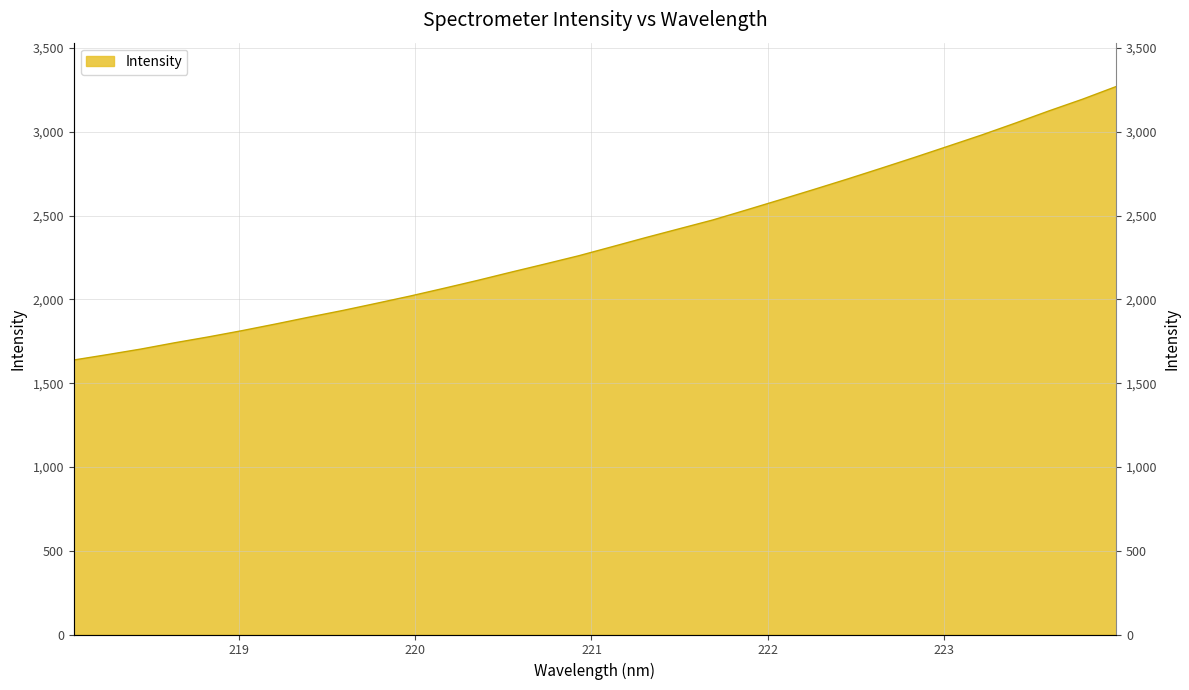

Where is the data nearest to the value 2454?

221.6902